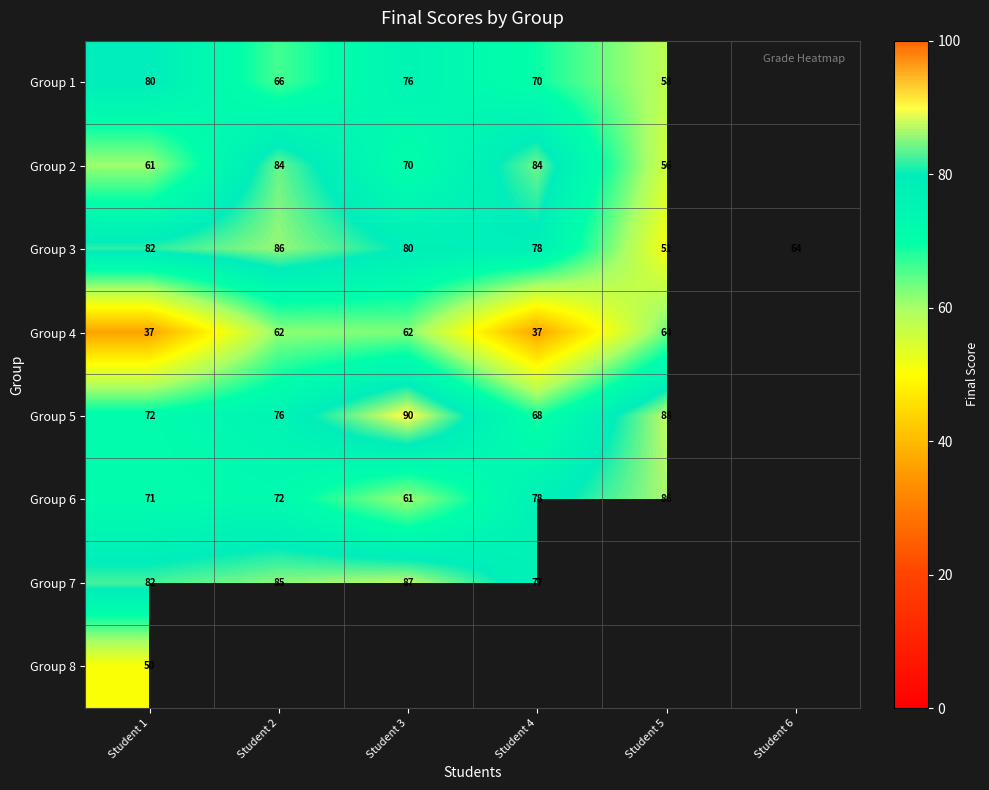

Between Student 3 and Student 4, which is larger?

Student 3